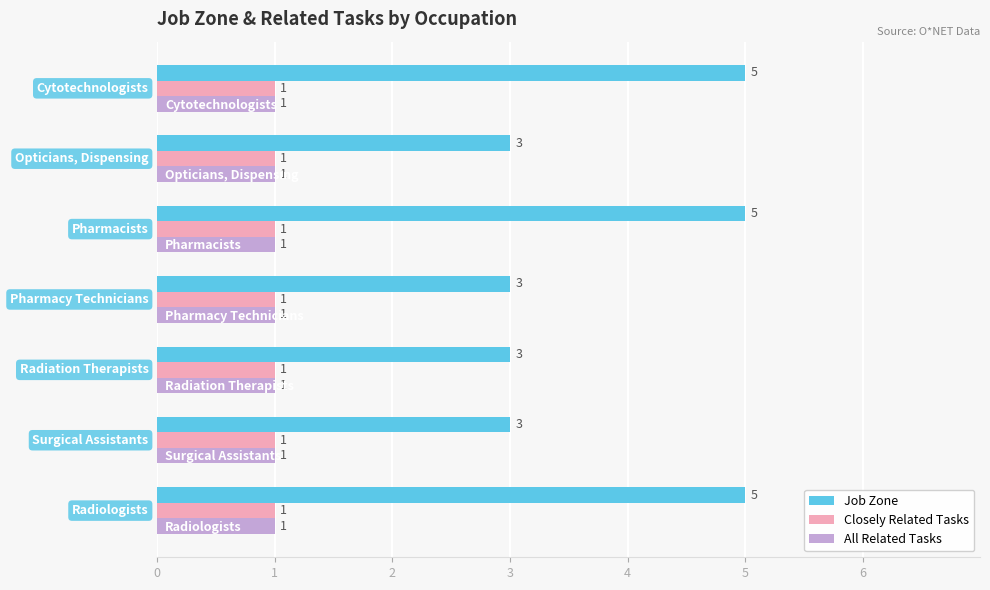

At how many categories does at least one series exceed 1?

7